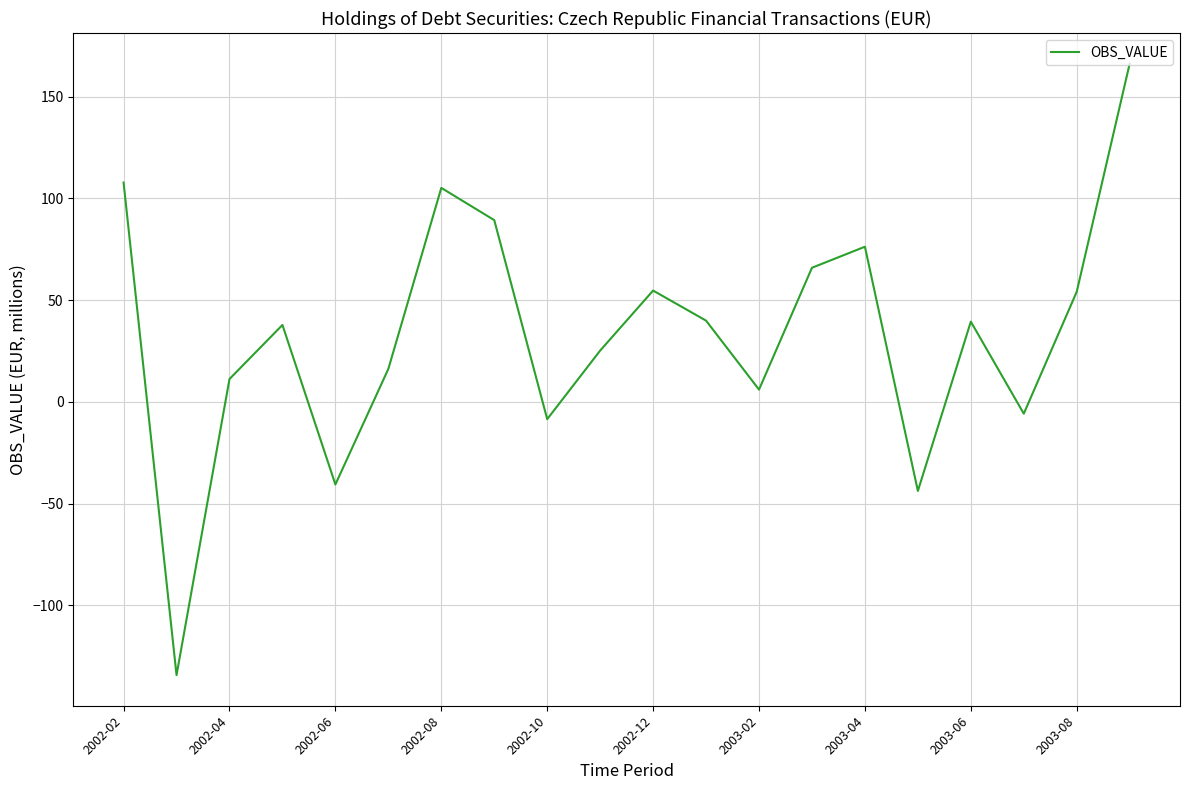

What is the difference between the maximum and minimum values?

300.6